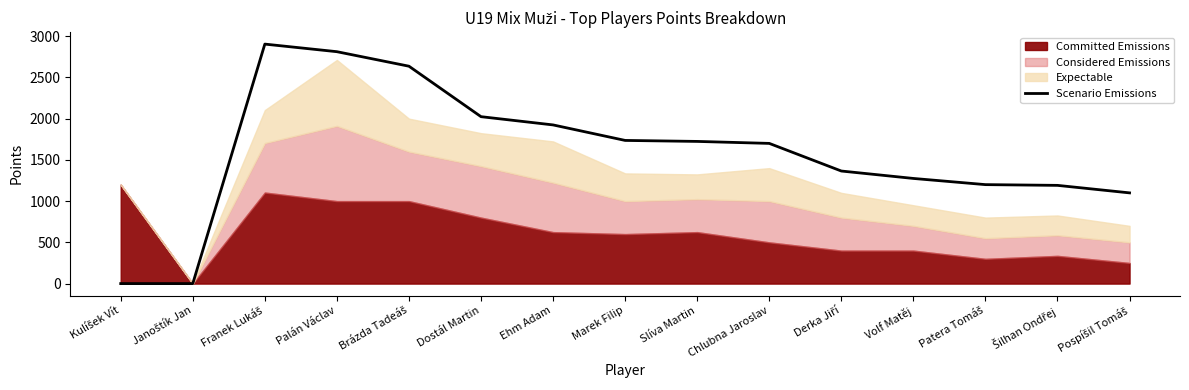

What position from the right is Volf Matěj?

4